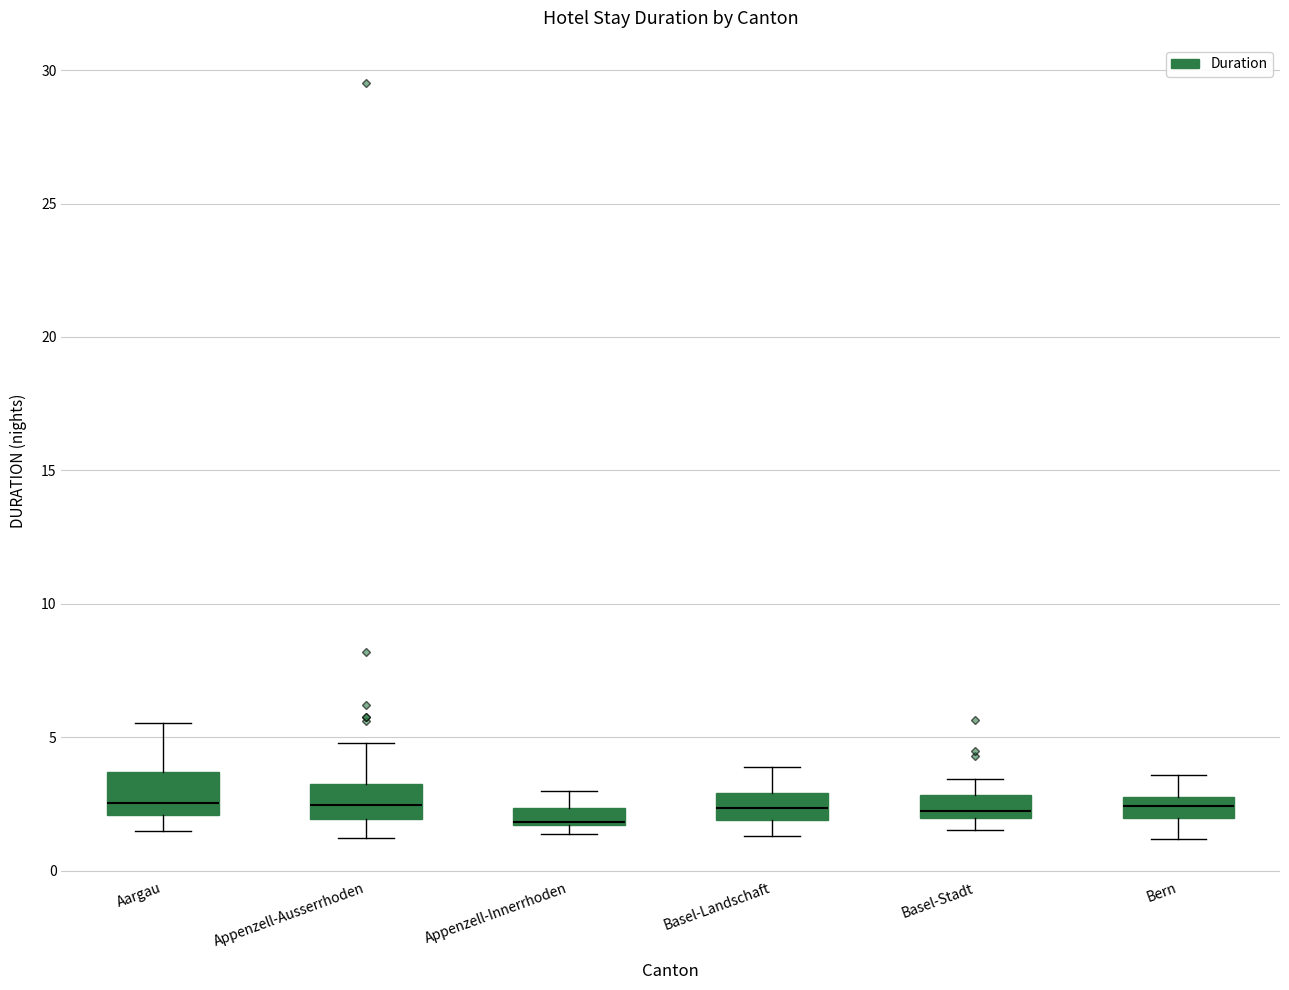

Where does the upper whisker of the box for Basel-Stadt end on the y-axis? The values are not printed on the chart, so give them approximately, as read against the axis.

3.5